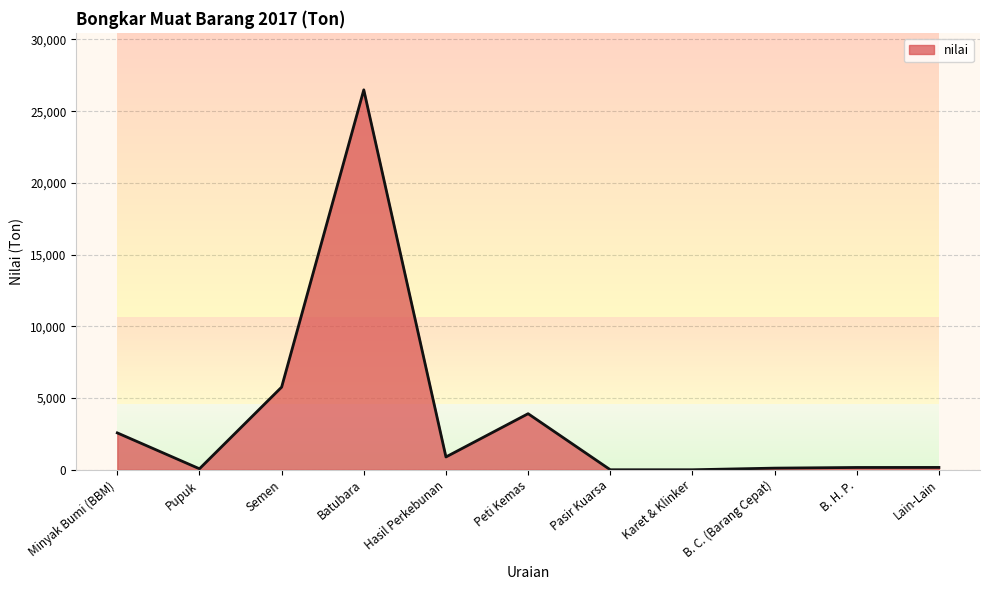

What is the ratio of the value at Batubara to the value at B. C. (Barang Cepat)?

232.4